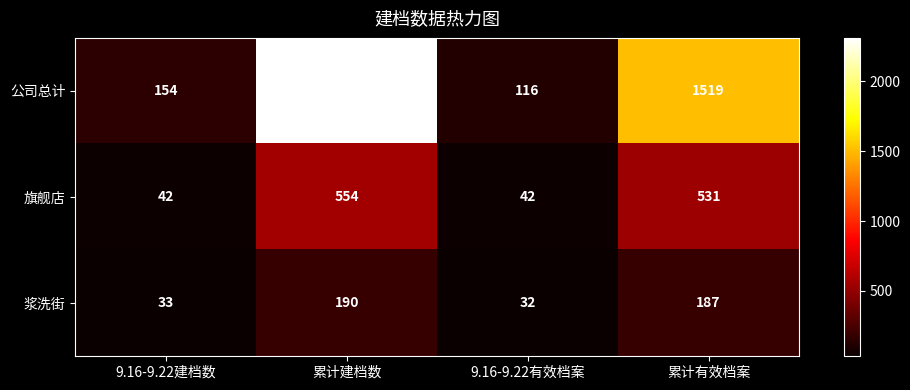

What is the difference between the maximum and minimum values in the 旗舰店 series?

512